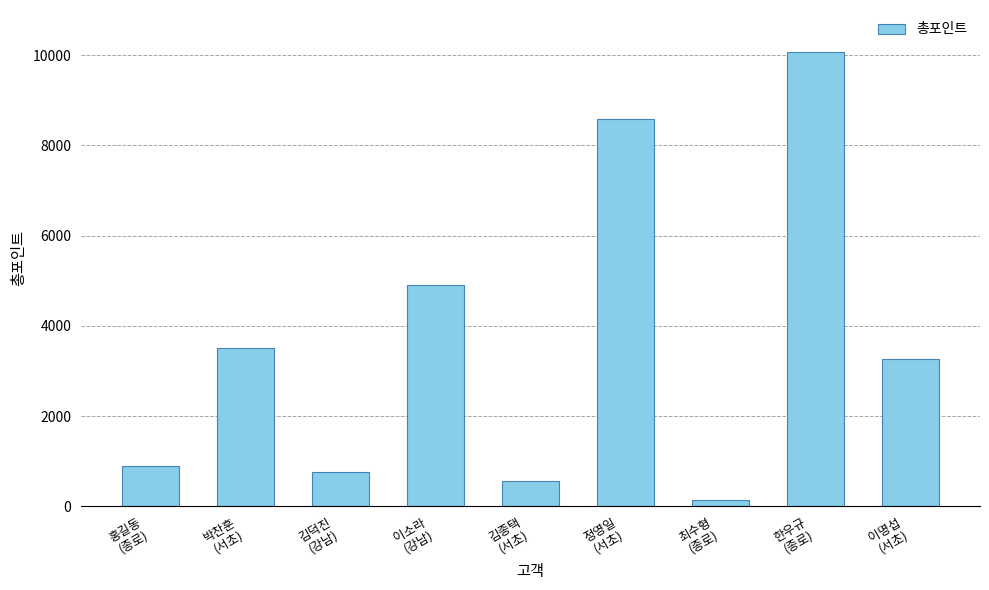

What is the value of the 3rd bar from the left?

760